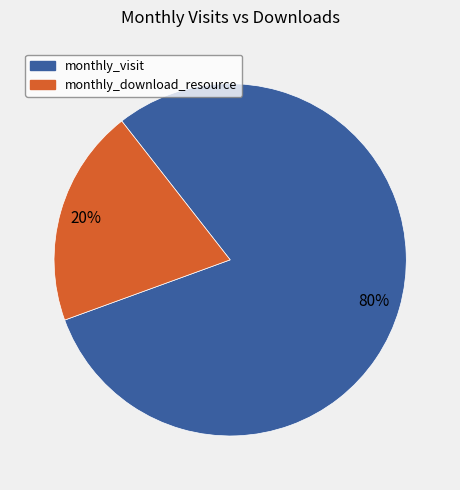

Does any single category account for the majority?

Yes